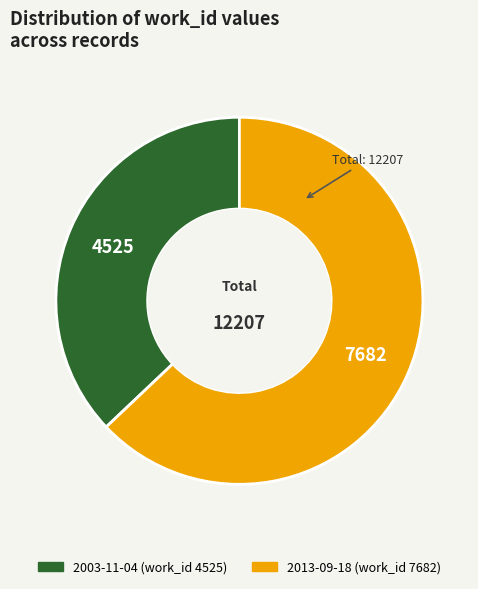

Which slice represents more than half of the pie?

2013-09-18 (work_id 7682)